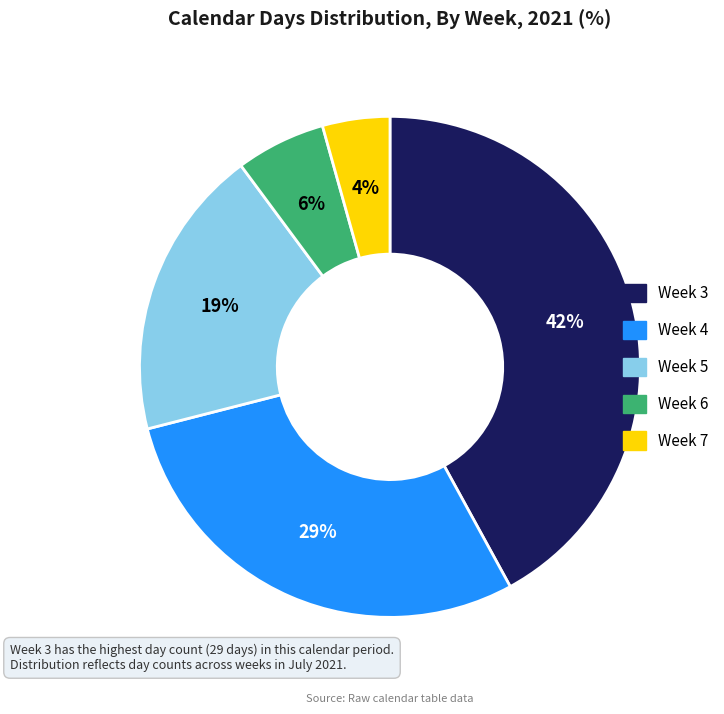

To the nearest percent, what is the difference between the largest and smallest slice percentages?

38%